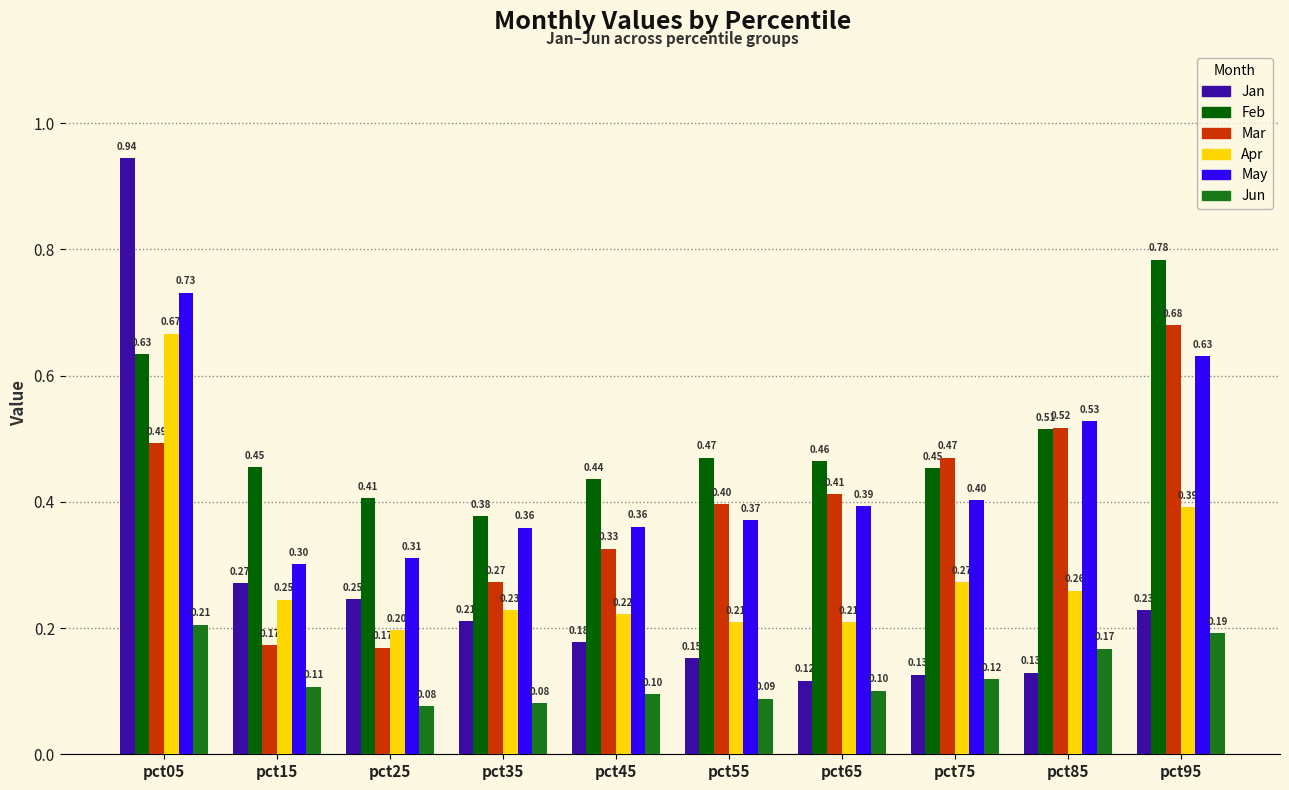

Read the May value at pct35.

0.4